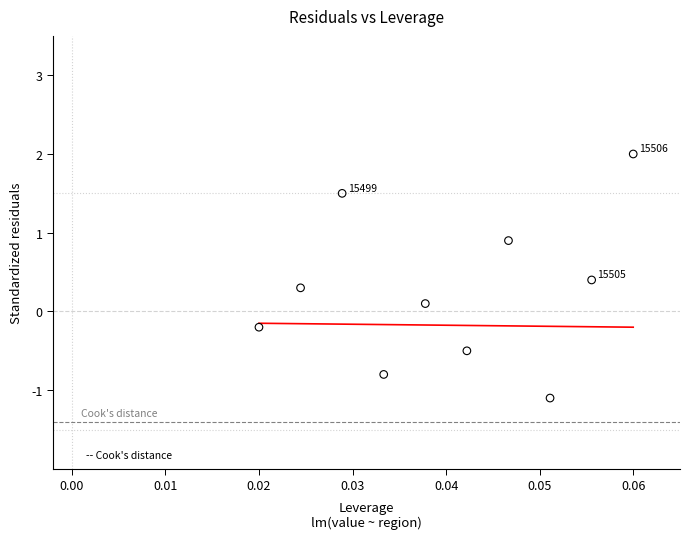

What is the average Y value?

0.3